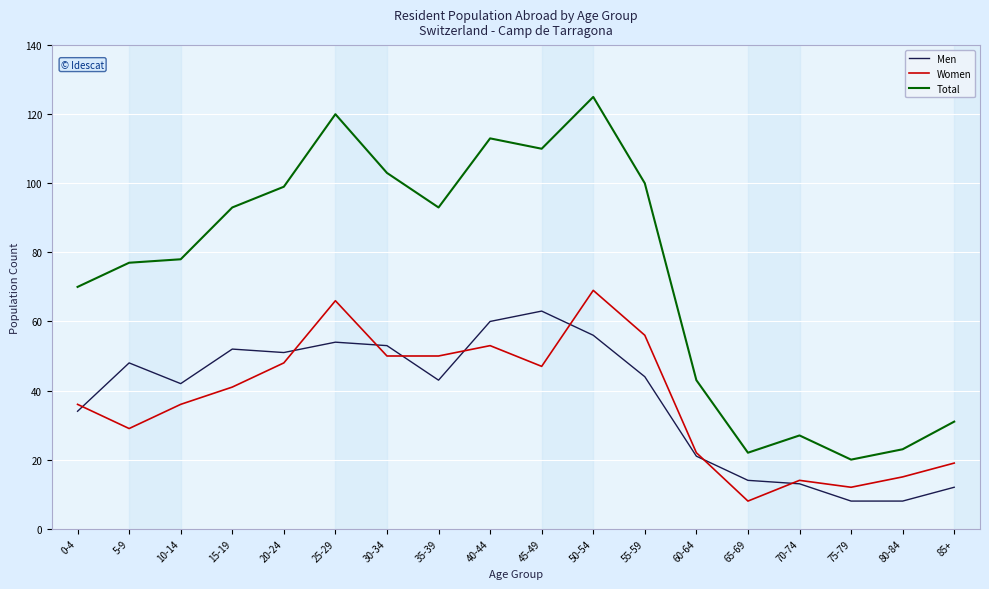

At which category is the sum across all series the highest?

50-54